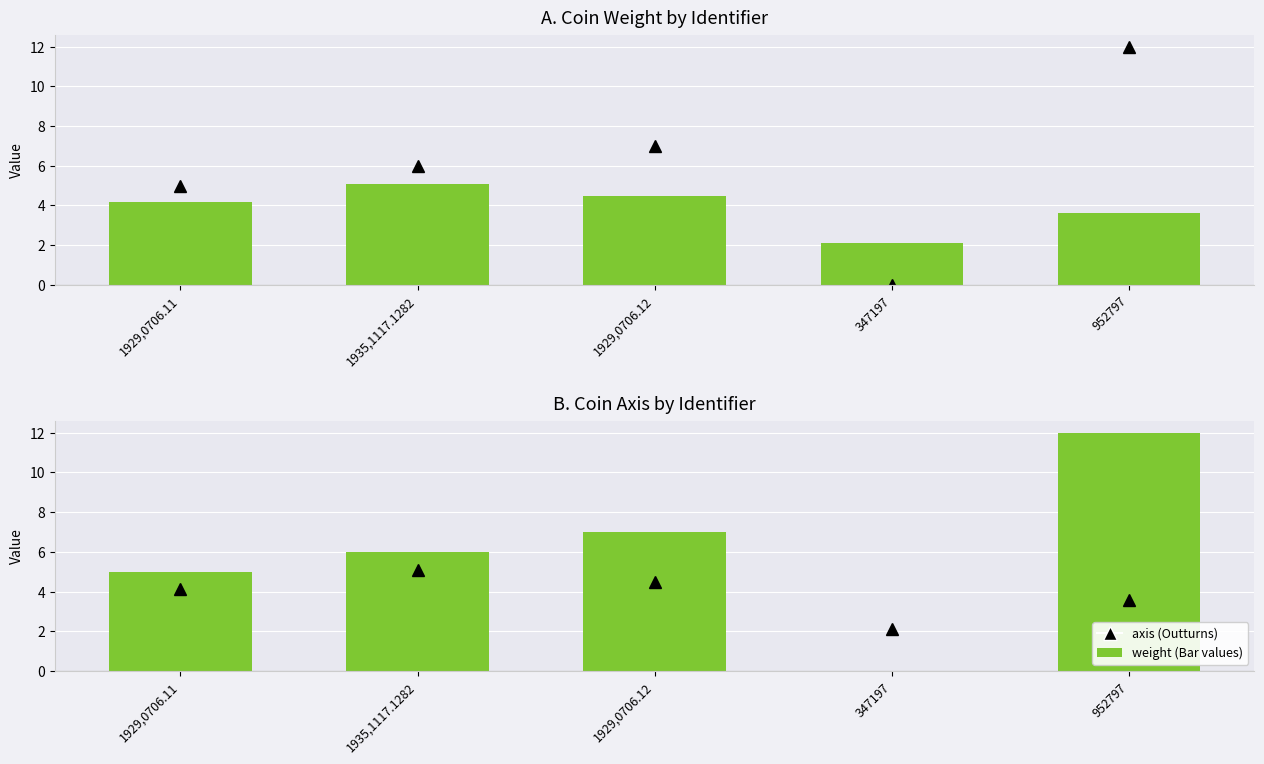

What is the greatest value displayed?

12.0